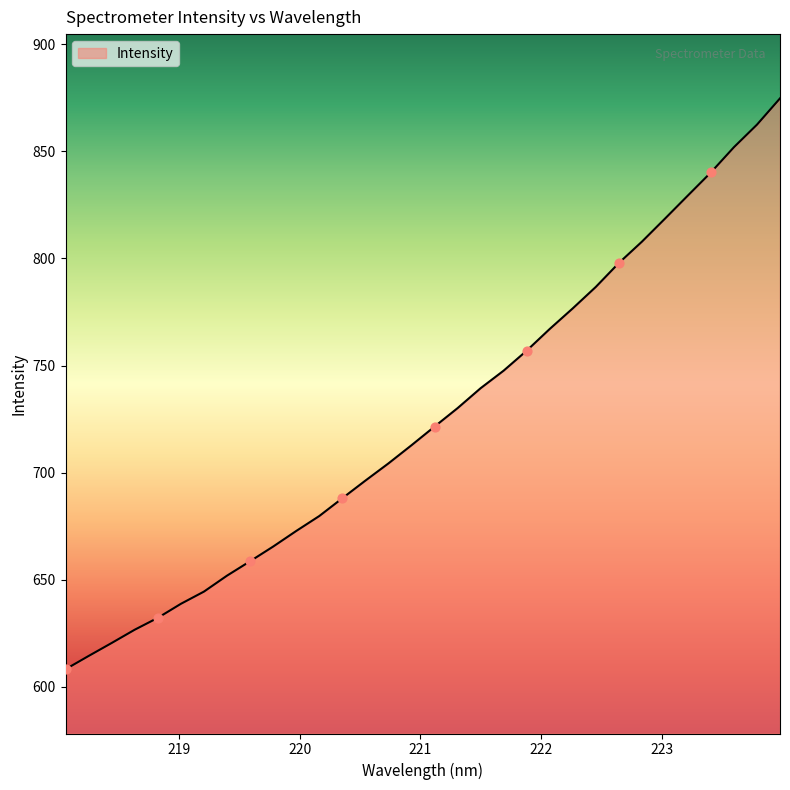

What is the maximum value shown in the chart?

874.7